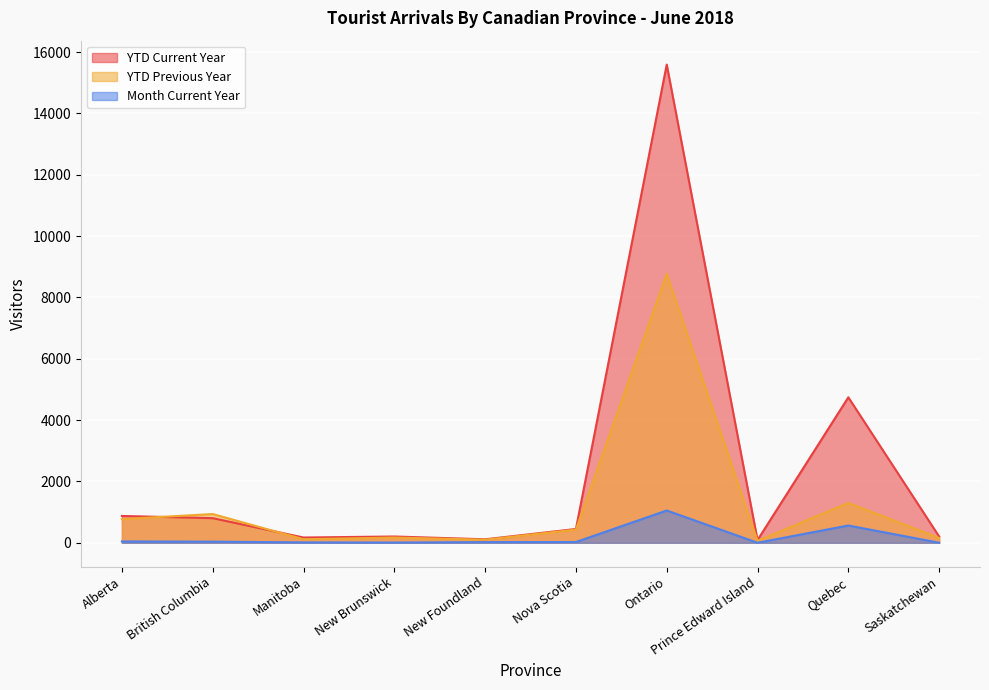

Which series has the largest range (max minus min)?

YTD Current Year